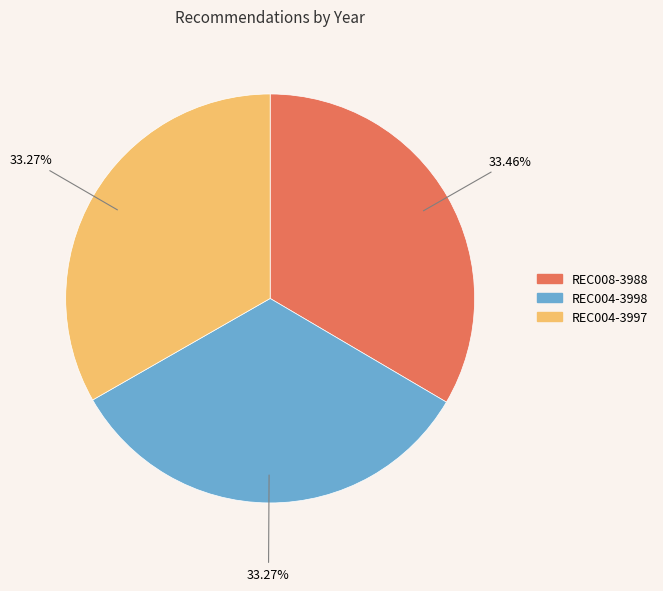

True or false: REC004-3997 accounts for 33% of the total.

True